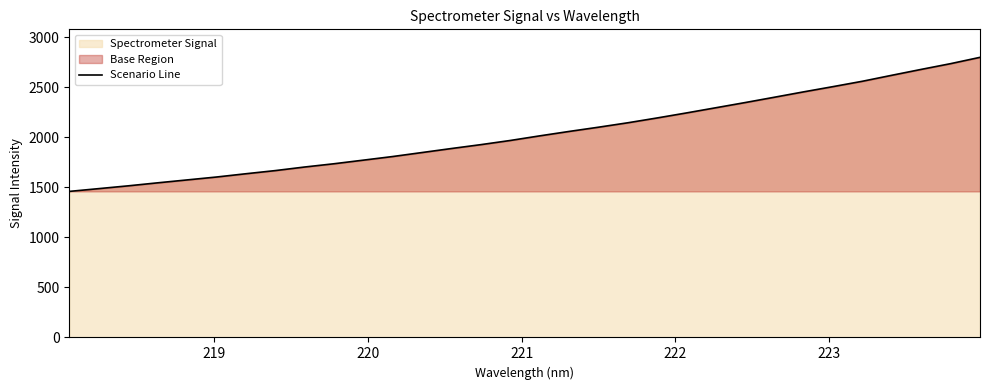

What is the smallest value displayed?

1459.4